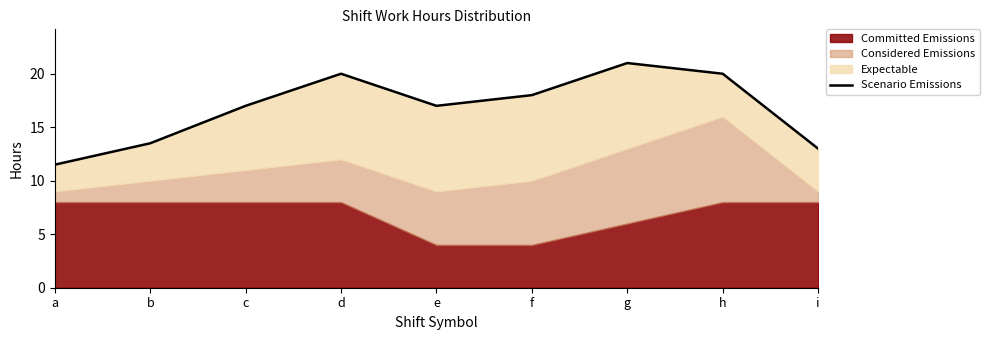

True or false: the data has more than 1 interior local peaks.

True